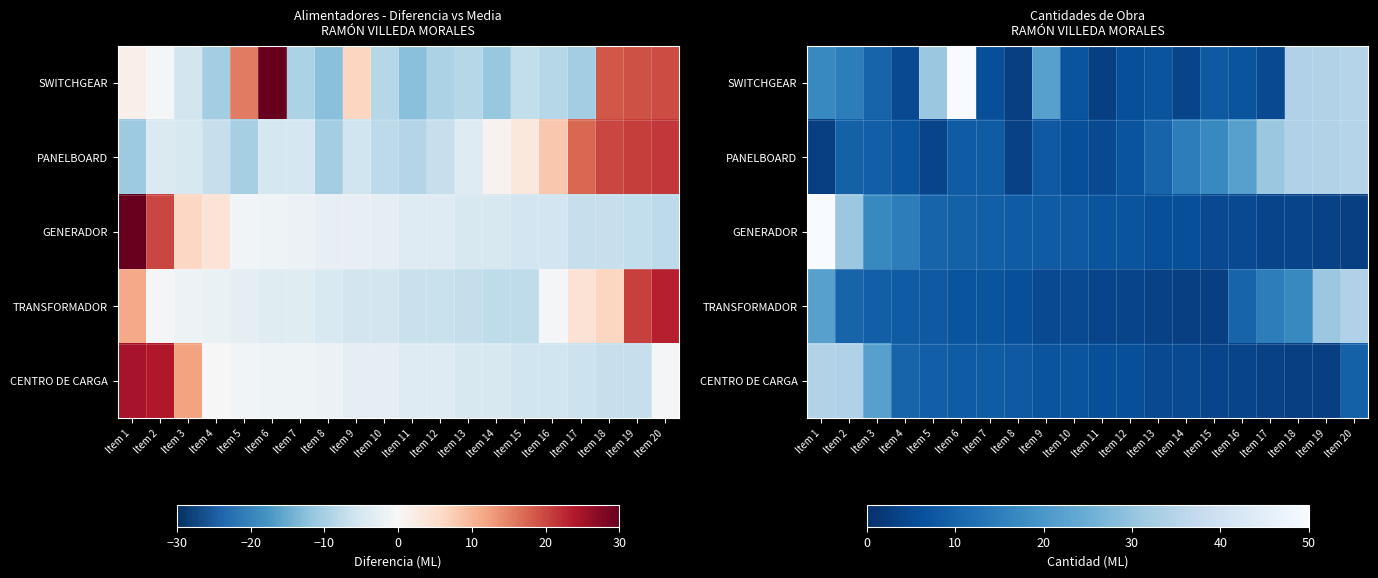

Which series has the widest spread of values?

SWITCHGEAR